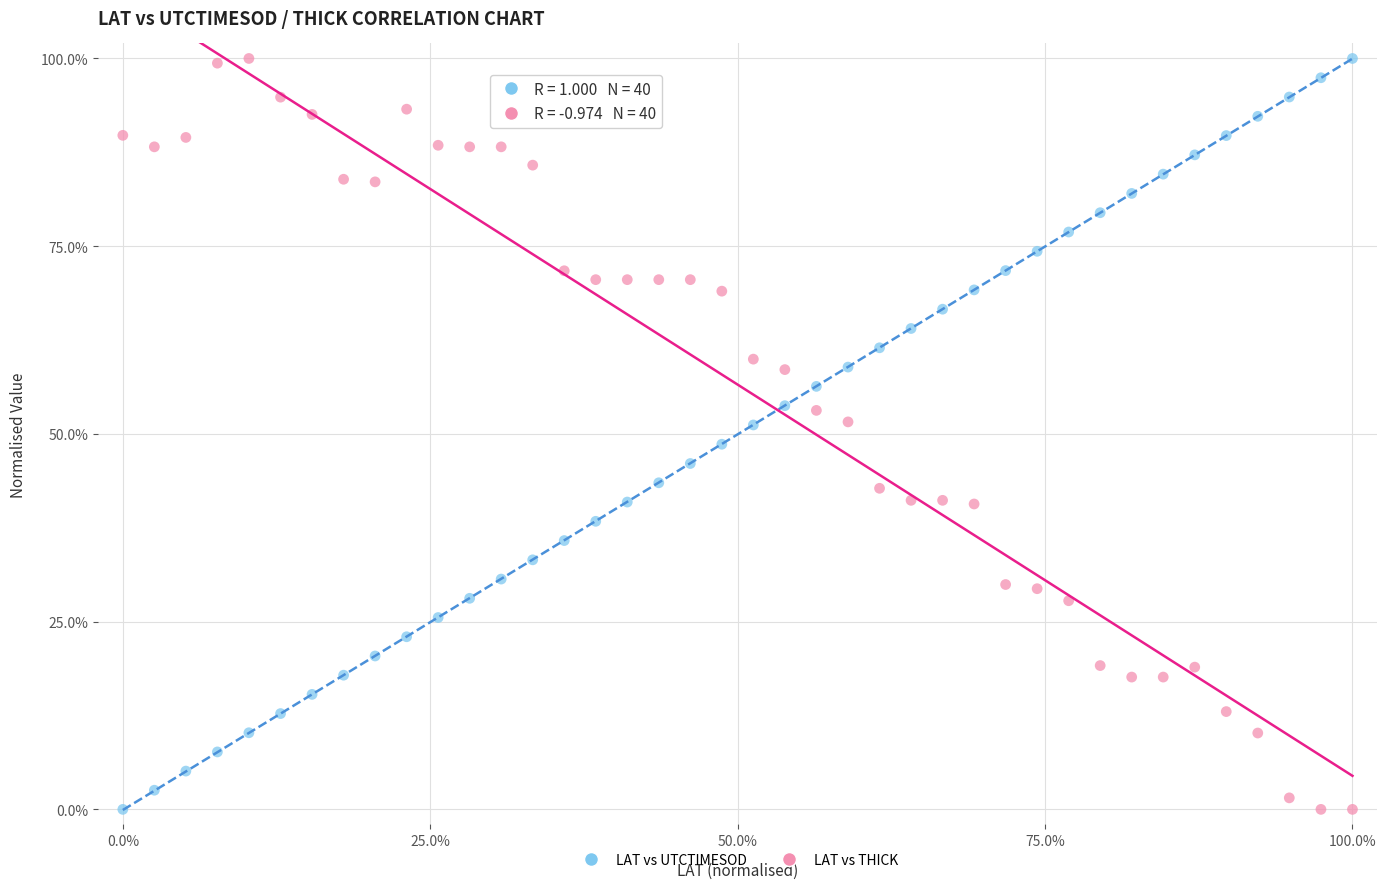

What is the X range (max minus min) for the scatter plot?

100.0